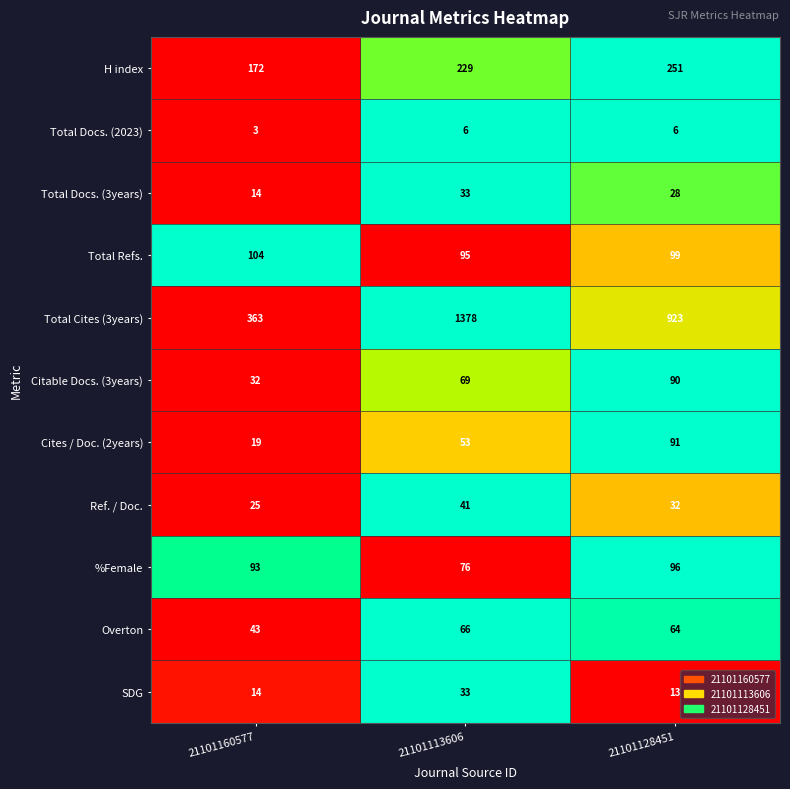

Which series has the largest total across all categories?

Total Cites (3years)